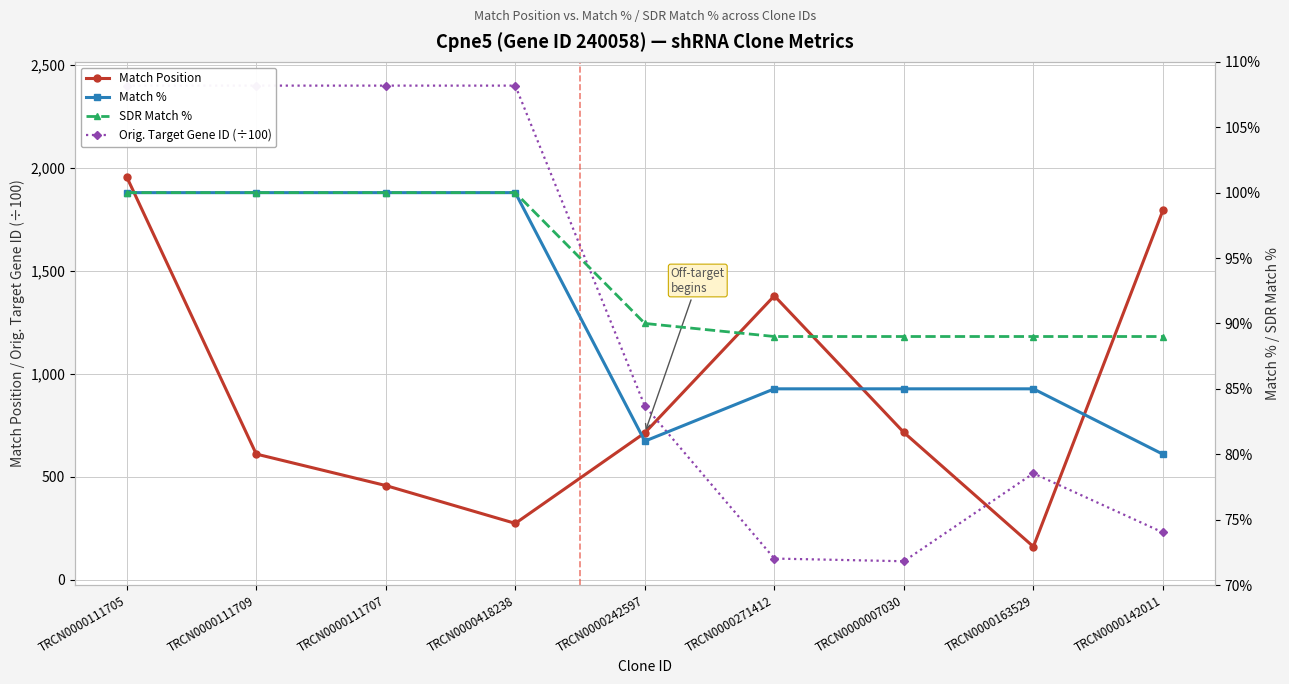

What is the maximum value for Orig. Target Gene ID (÷100)?

2400.6